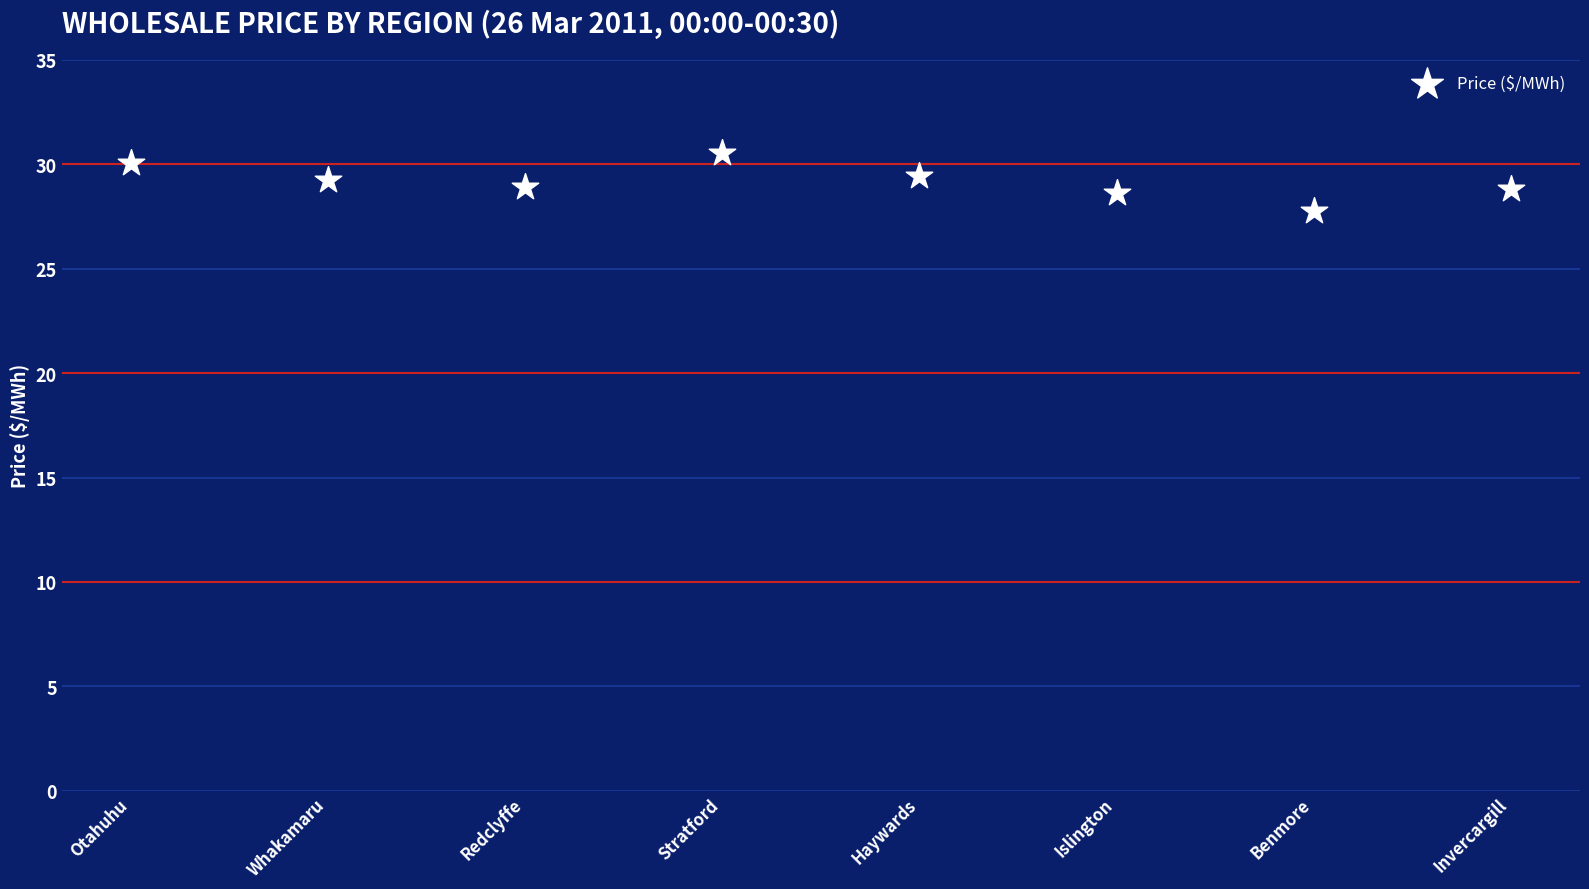

What is the average Y value?

29.2